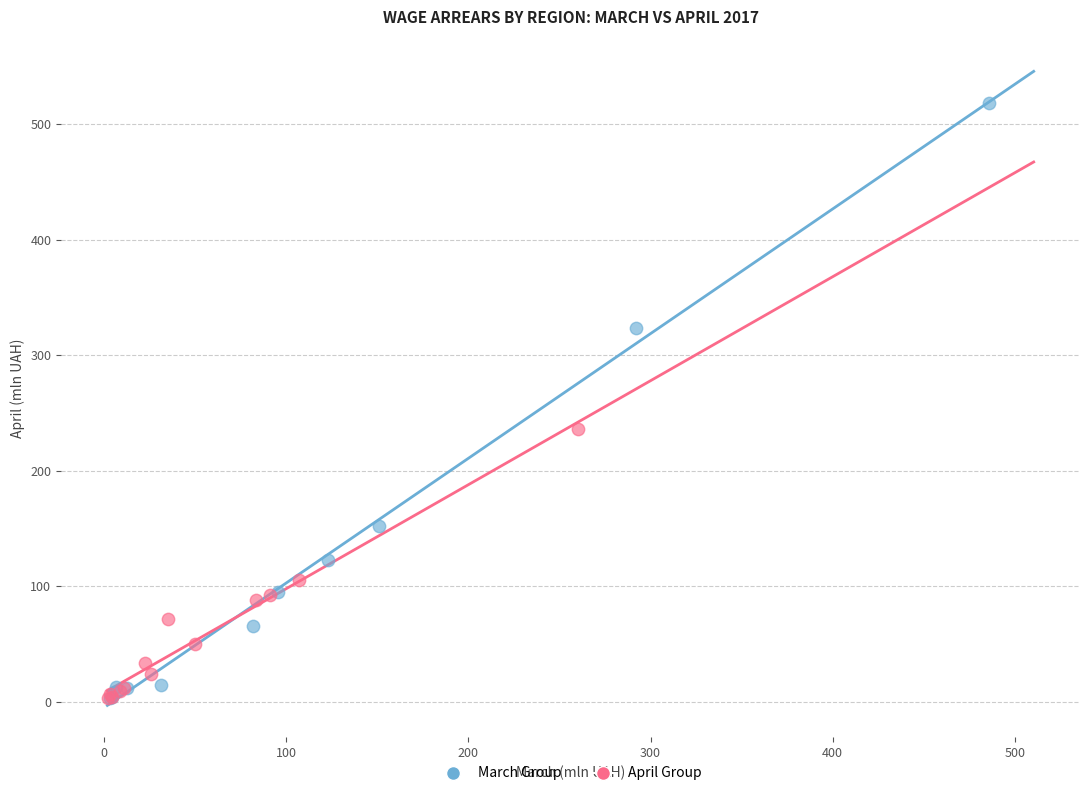

Which series has the widest spread of Y values?

March Group